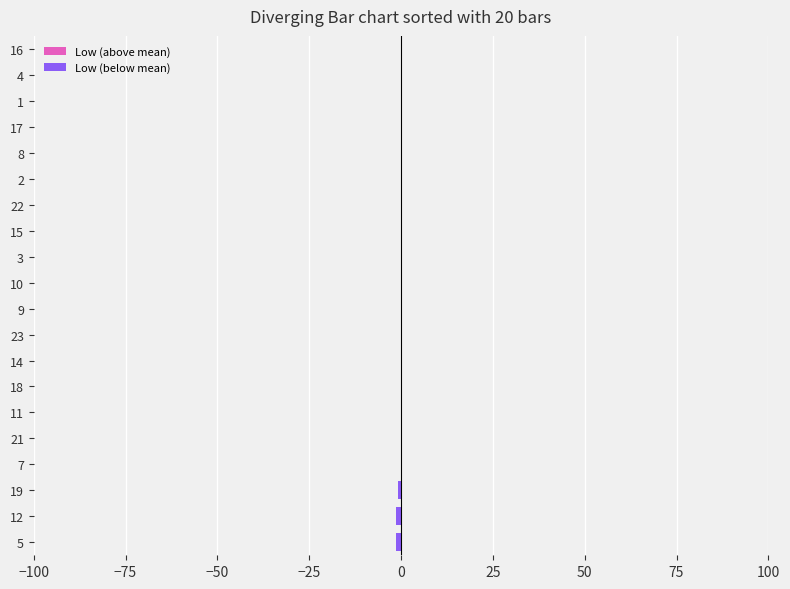

How many categories are shown in the chart?

20